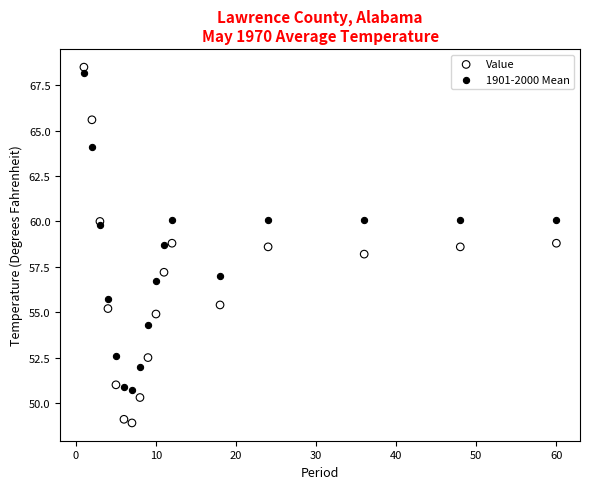

What are all the series names shown in the legend?

Value, 1901-2000 Mean